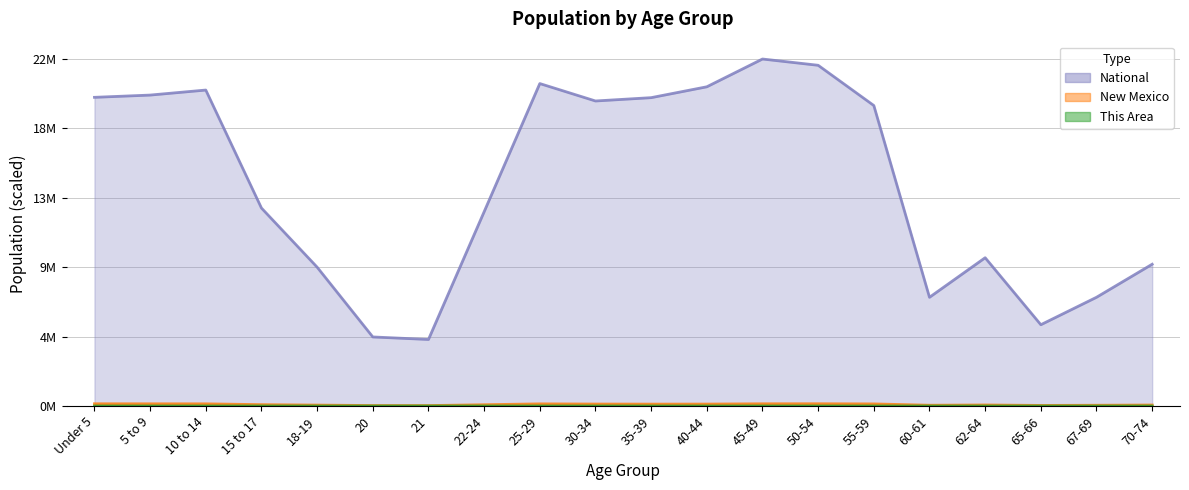

True or false: This Area and National intersect in this chart.

False